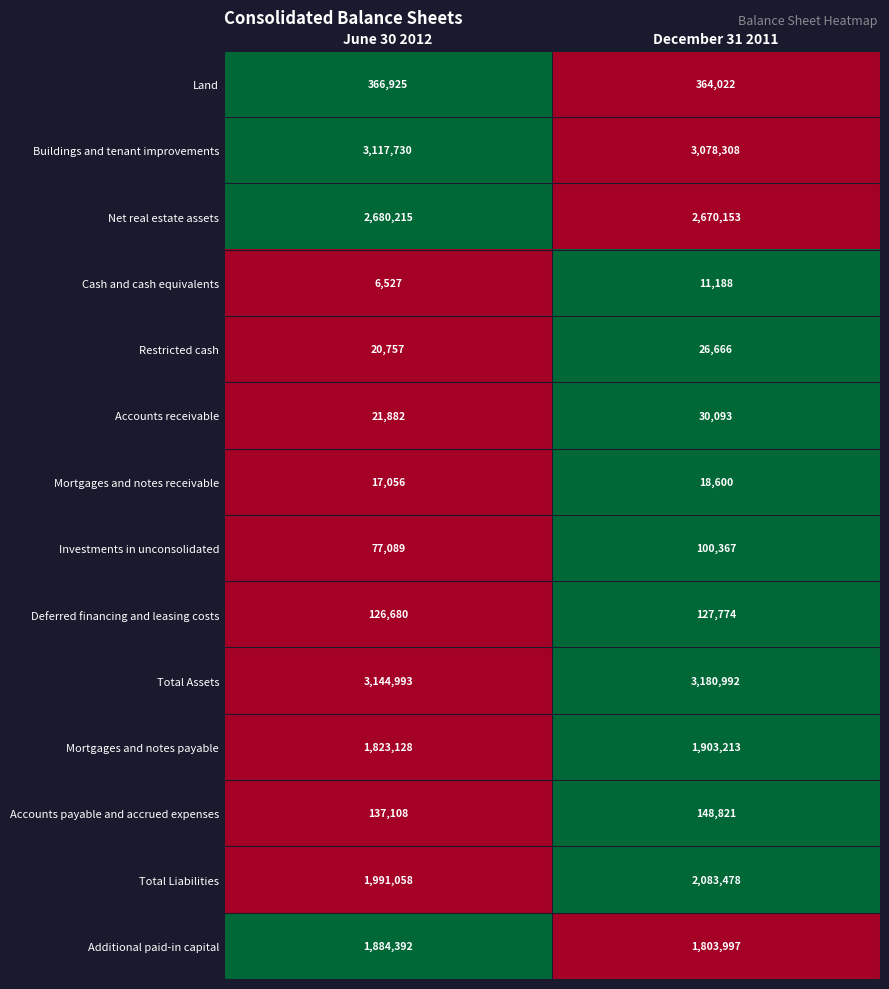

At which category does the chart reach its peak across all series?

December 31 2011